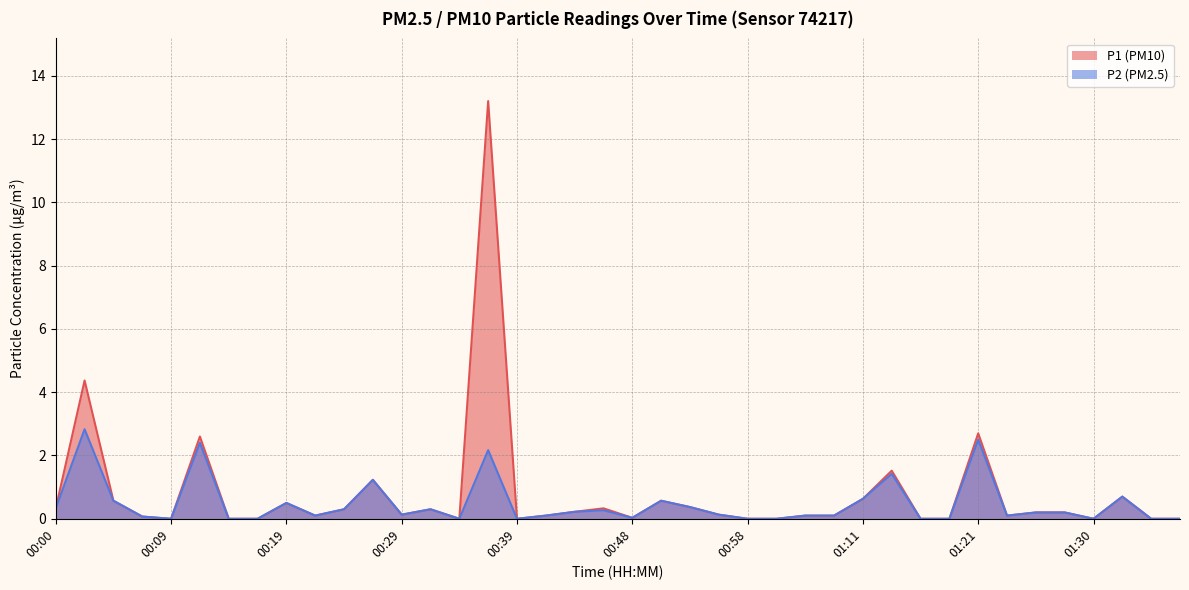

In P2, how many points are higher than both neighbors (excluding endpoints)?

11